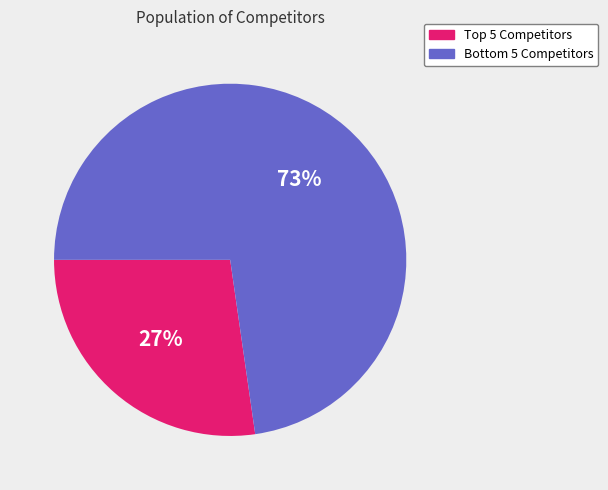

Does any single category account for the majority?

Yes